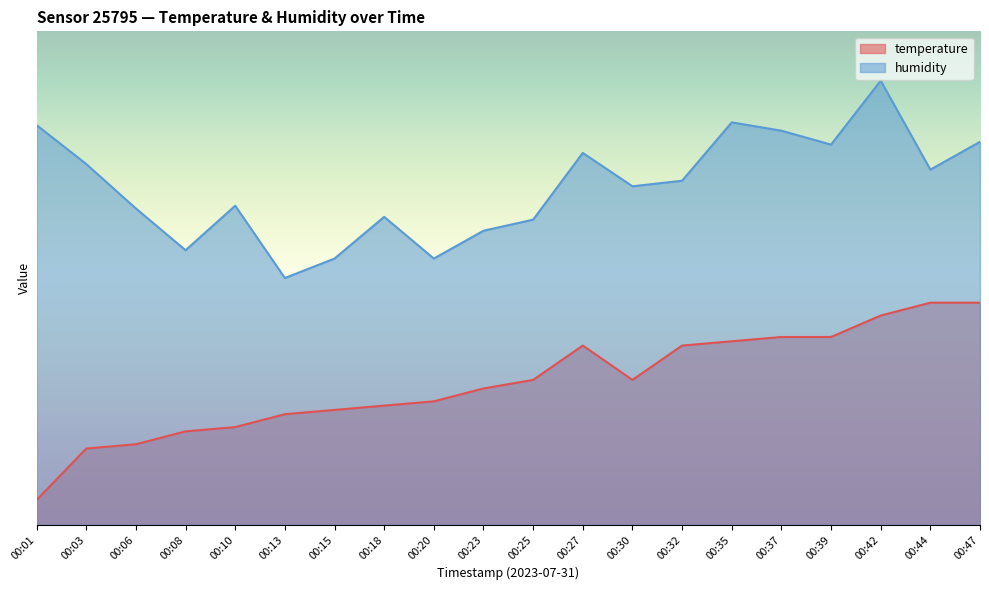

True or false: temperature has more than 0 points higher than both neighbors.

True